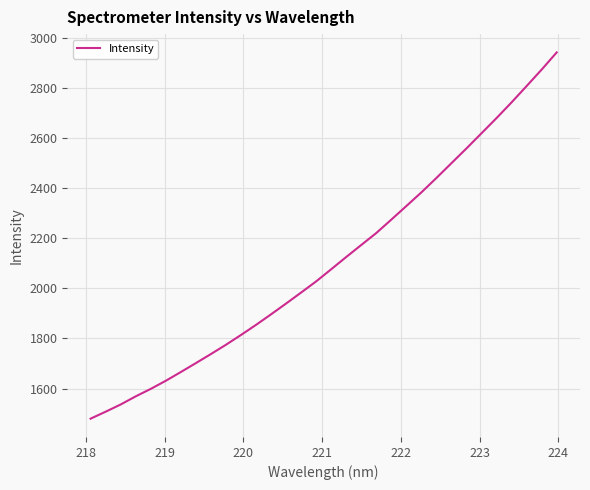

What is the difference between the maximum and minimum values?

1461.2